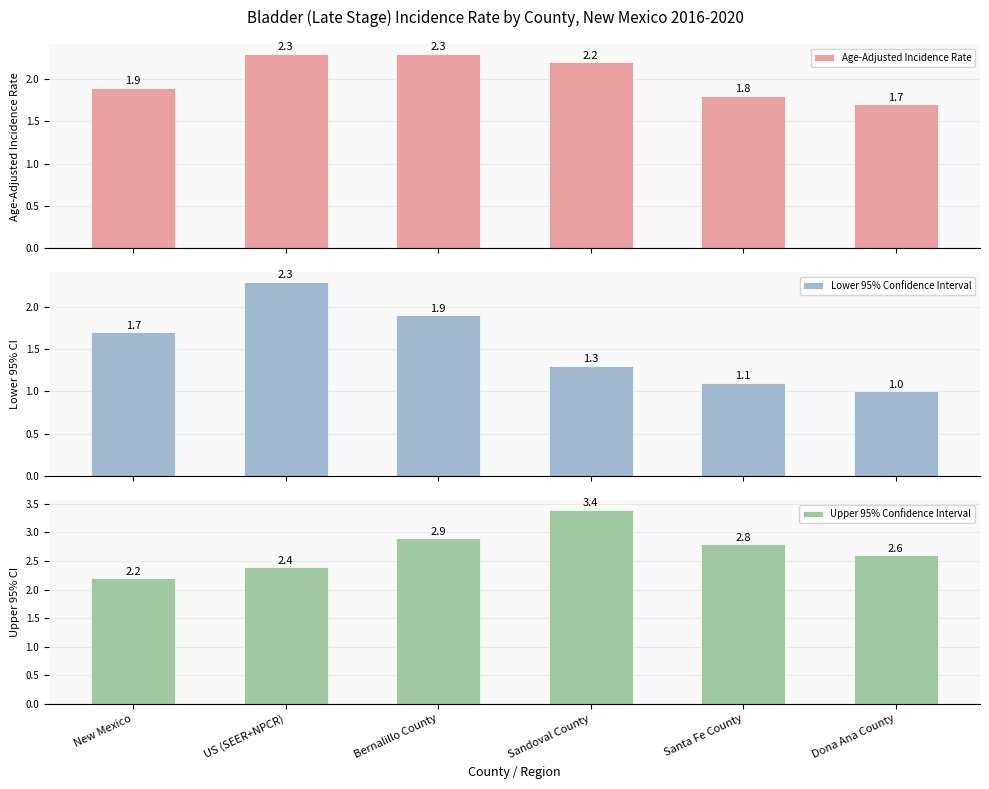

At which label is Upper 95% Confidence Interval closest to 2?

New Mexico